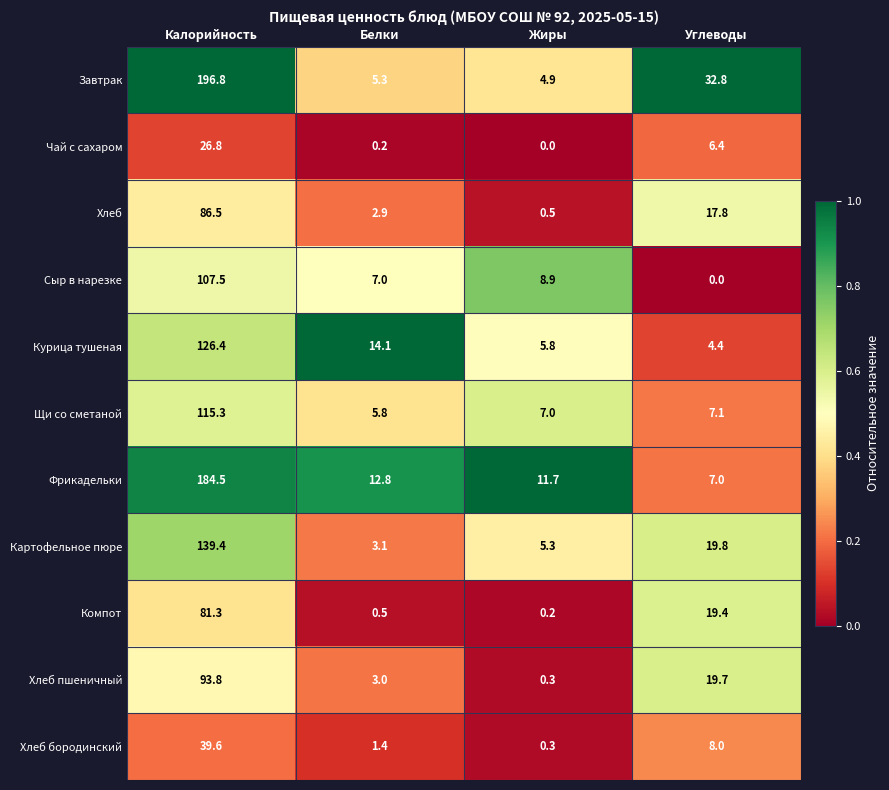

What is the average value of the Хлеб series?

26.9